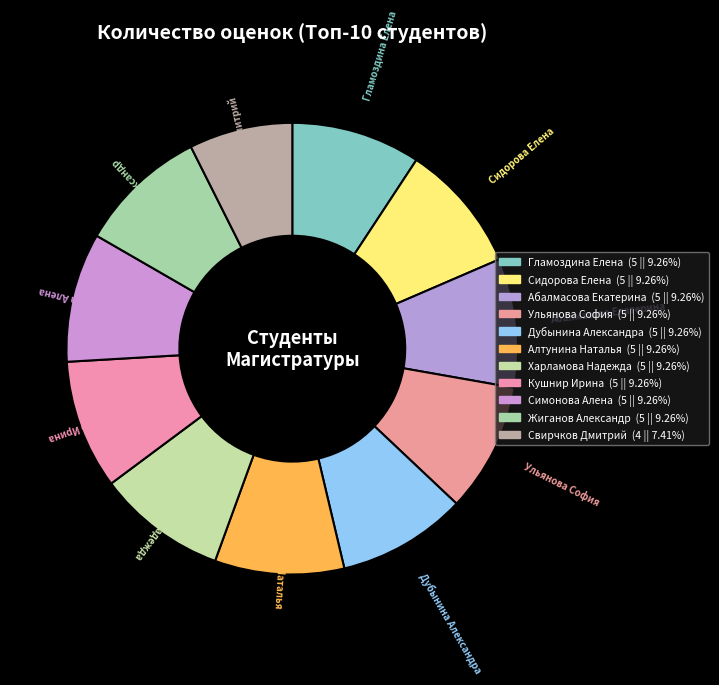

The Дубынина Александра slice represents 21% of the pie. True or false?

False